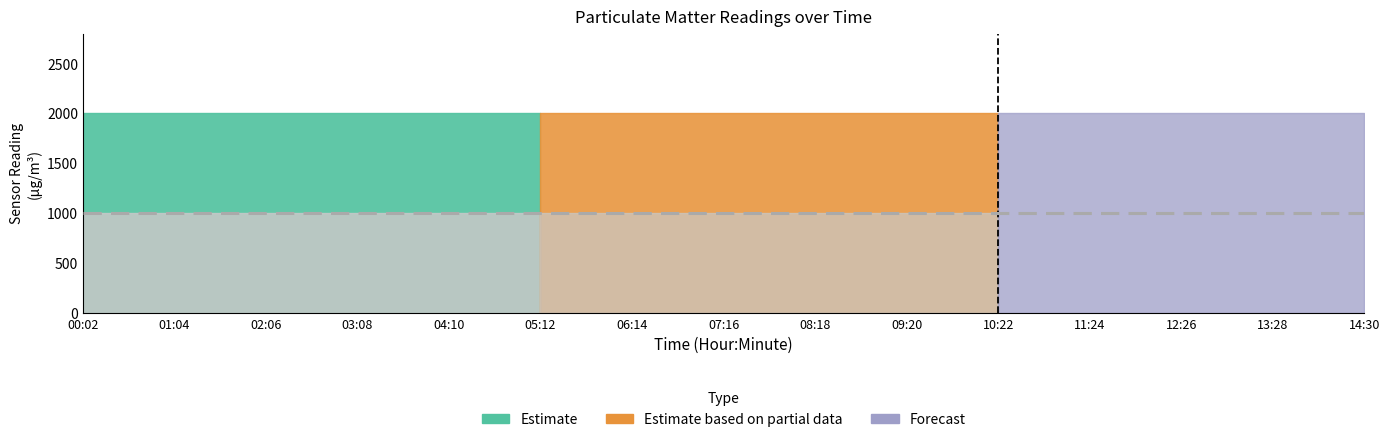

True or false: P2 has a value of 325.1 at 01:04.

False